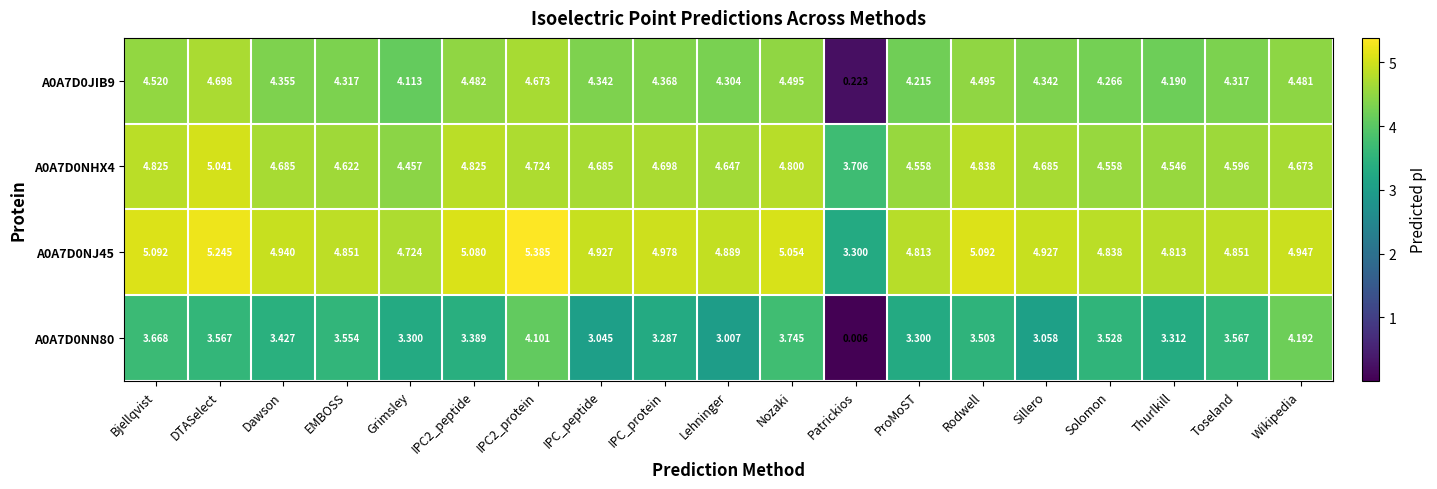

How many series are shown in this chart?

4